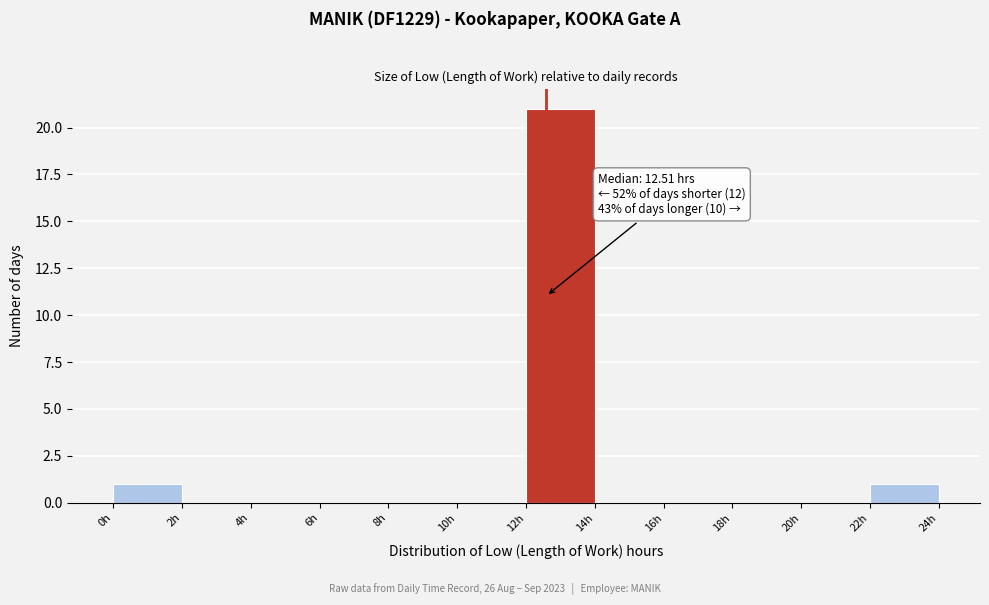

Over which range of the x-axis is the bar tallest?

12 to 14